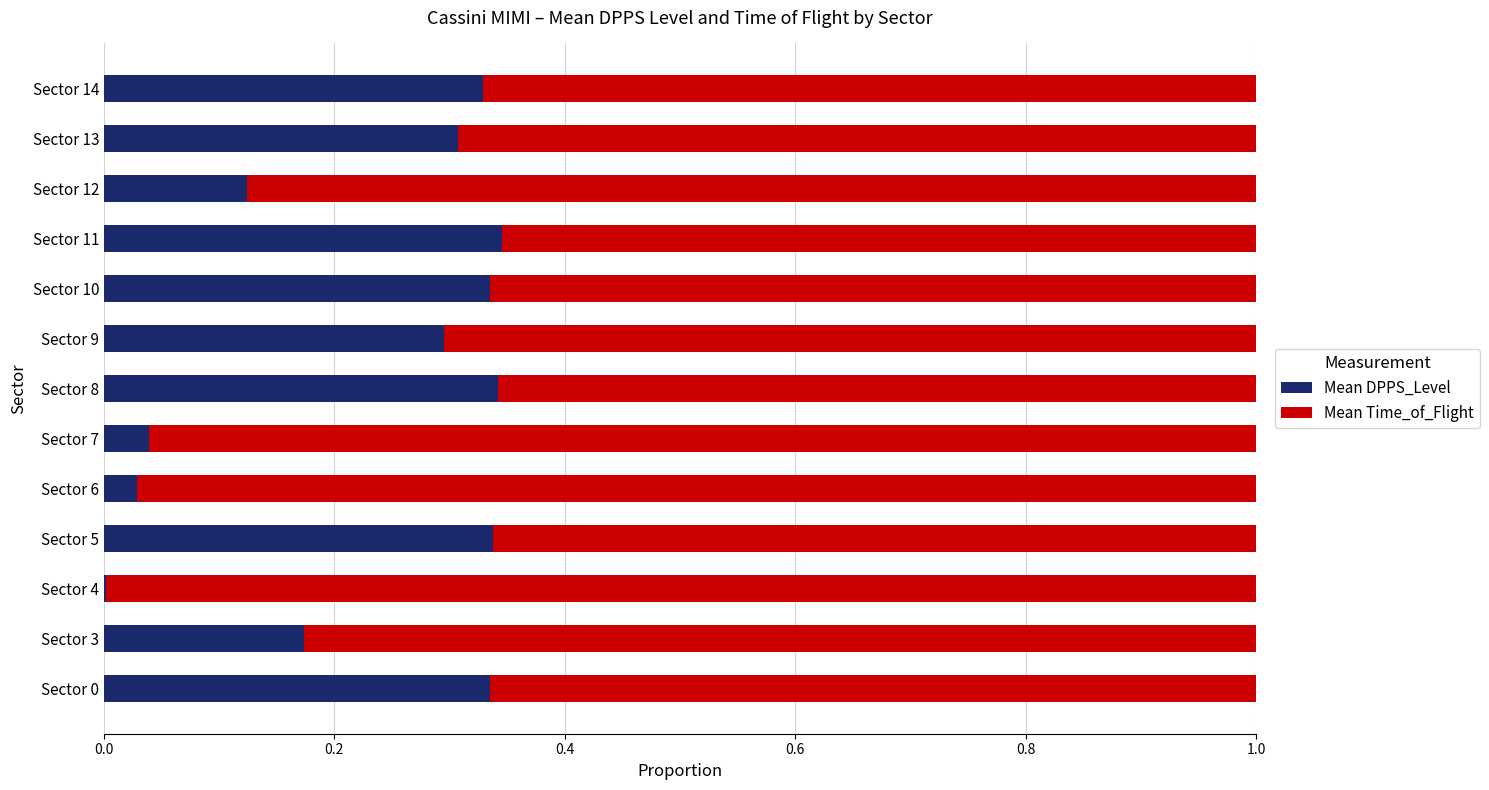

What position from the right is 12?

1